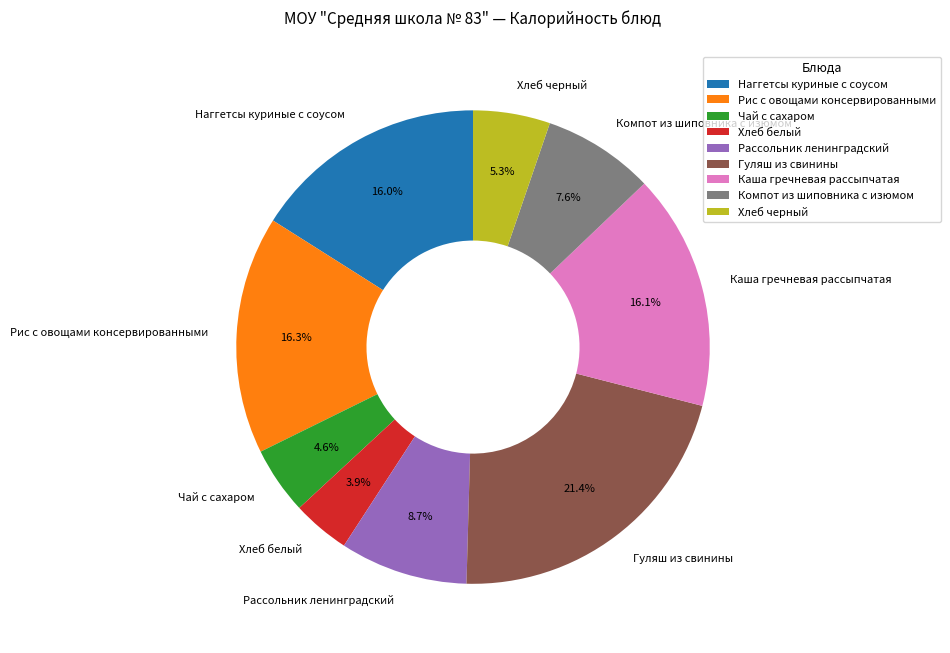

Does Хлеб черный represent more than half of the total?

No